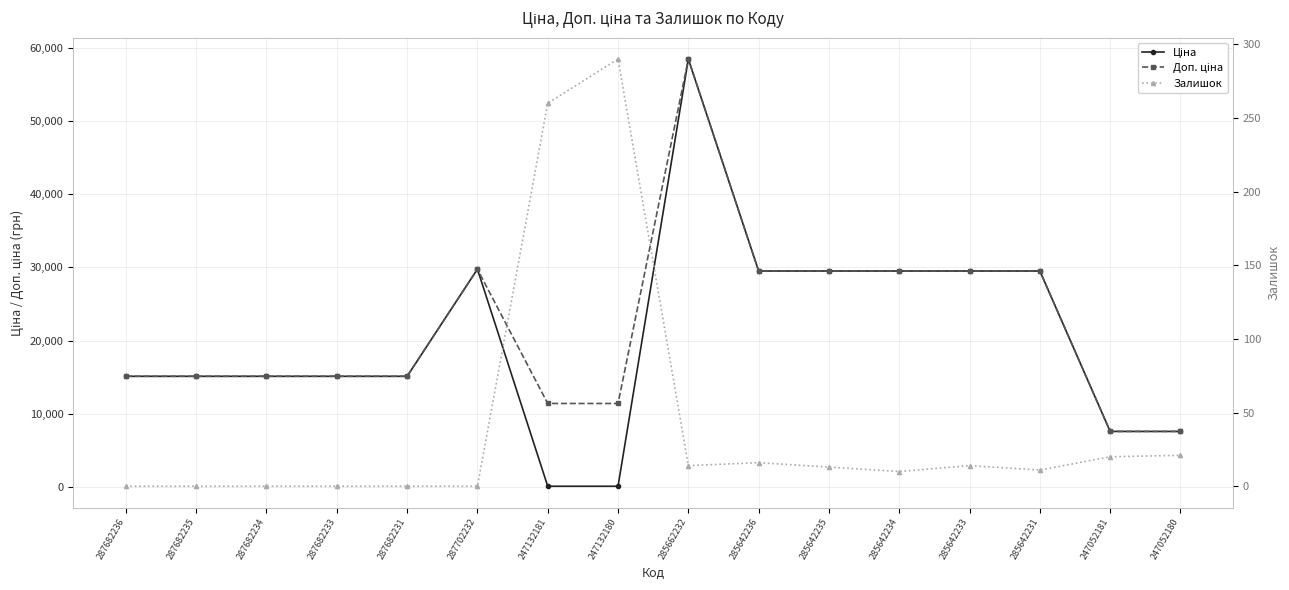

Reading right to left, extract all data points from this chart.

Ціна: 247052180=7596.5	247052181=7596.5	285642231=29491.5	285642233=29491.5	285642234=29491.5	285642235=29491.5	285642236=29491.5	285662232=58426.5	247132180=114.1	247132181=114.1	287702232=29747.2	287682231=15120.0	287682233=15120.0	287682234=15120.0	287682235=15120.0	287682236=15120.0
Доп. ціна: 247052180=7596.5	247052181=7596.5	285642231=29491.5	285642233=29491.5	285642234=29491.5	285642235=29491.5	285642236=29491.5	285662232=58426.5	247132180=11410.0	247132181=11410.0	287702232=29747.2	287682231=15120.0	287682233=15120.0	287682234=15120.0	287682235=15120.0	287682236=15120.0
Залишок: 247052180=21.0	247052181=20.0	285642231=11.0	285642233=14.0	285642234=10.0	285642235=13.0	285642236=16.0	285662232=14.0	247132180=290.0	247132181=260.0	287702232=0.0	287682231=0.0	287682233=0.0	287682234=0.0	287682235=0.0	287682236=0.0